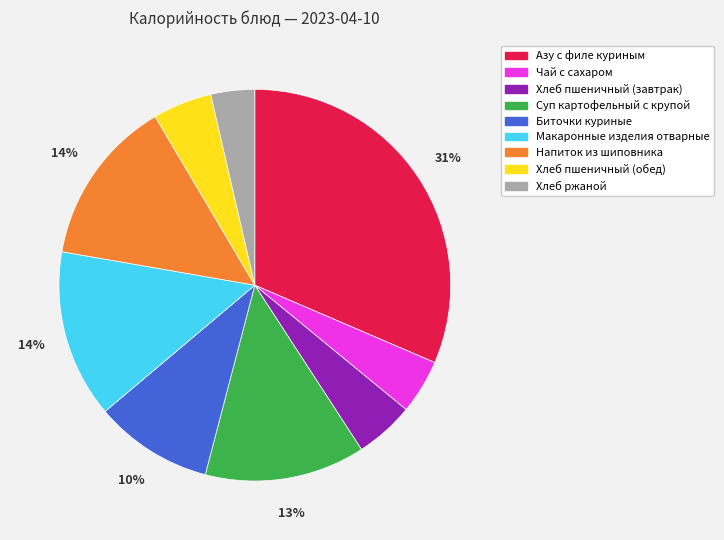

To the nearest percent, what is the difference between the Напиток из шиповника and Хлеб пшеничный (завтрак) slice percentages?

9%